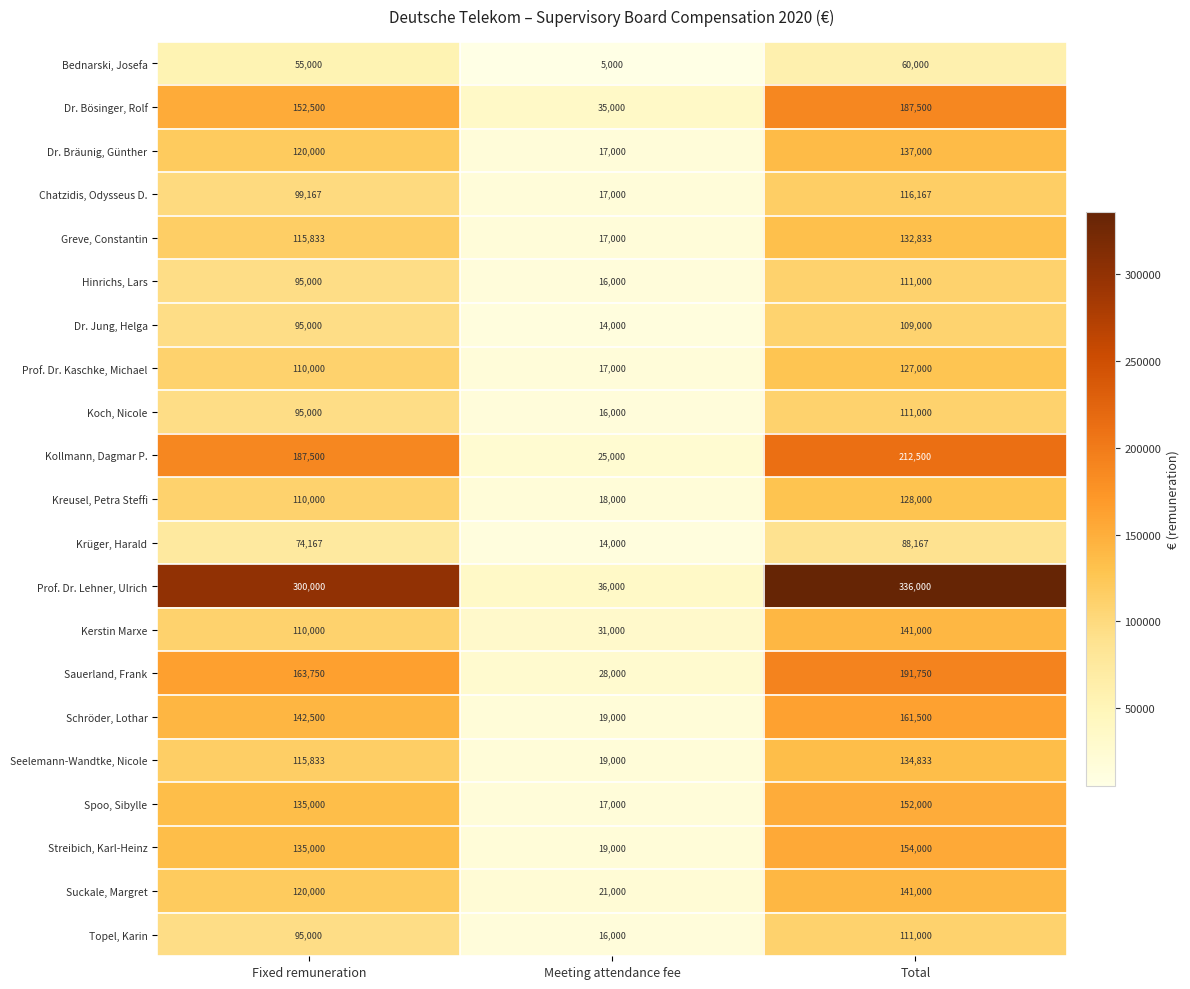

List the labels in order of Dr. Jung, Helga value, smallest first.

Meeting attendance fee, Fixed remuneration, Total